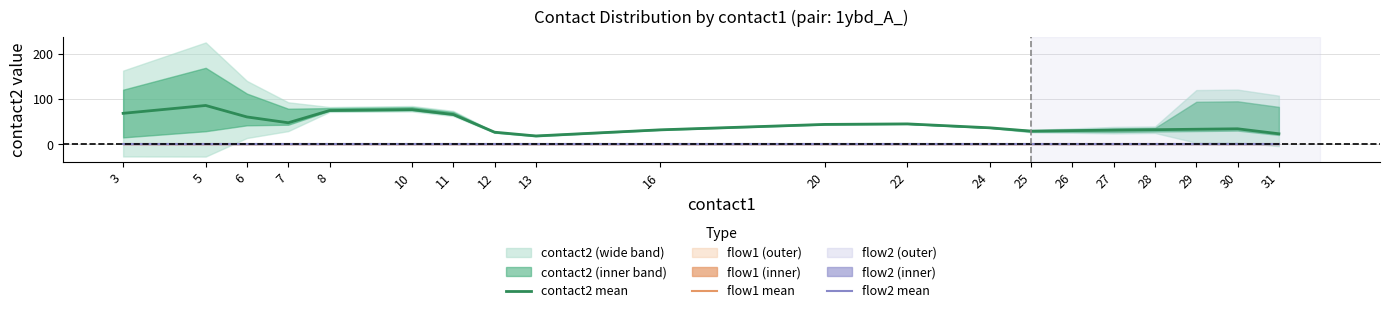

The value of flow1 mean at 30 is 1.0. True or false?

True